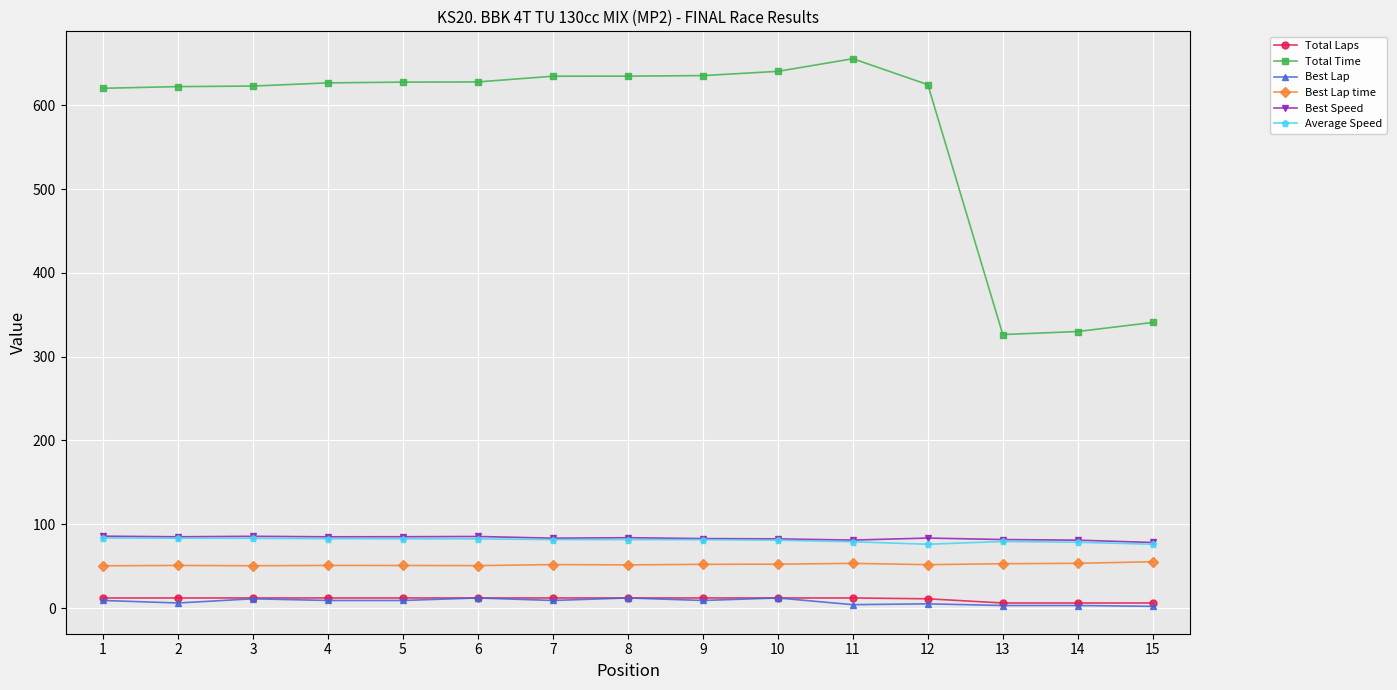

What is the sum of all Best Lap values?

115.0